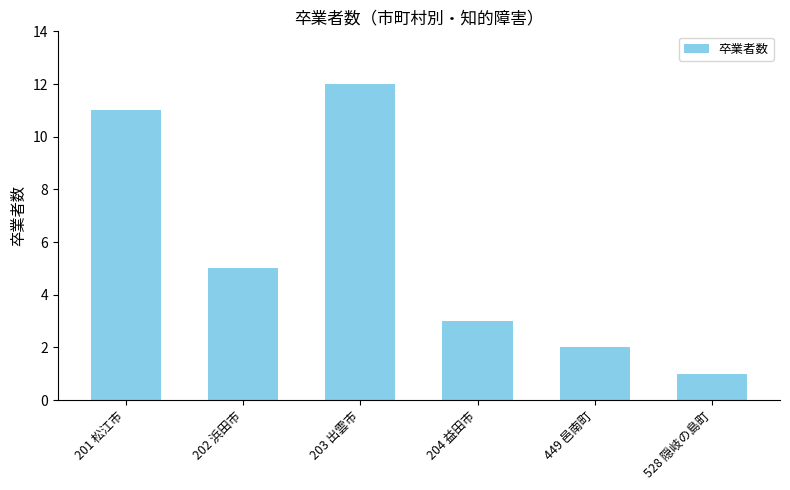

What position from the right is 202 浜田市?

5